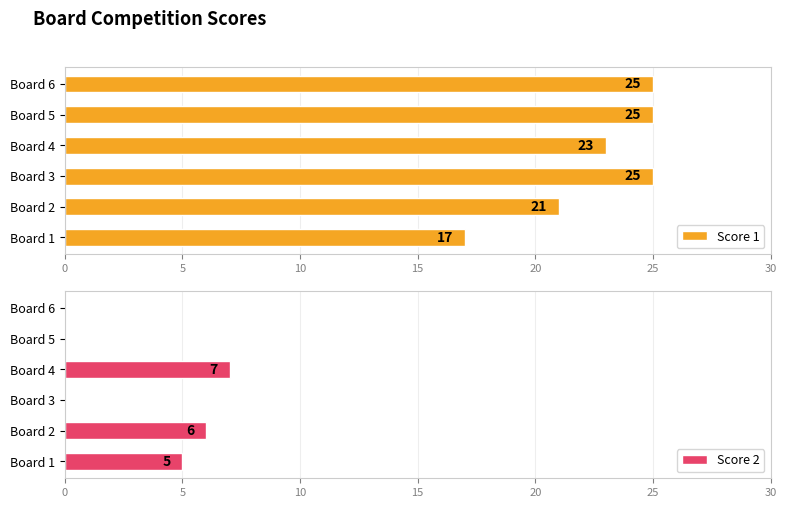

Which series has the largest range (max minus min)?

Score 1